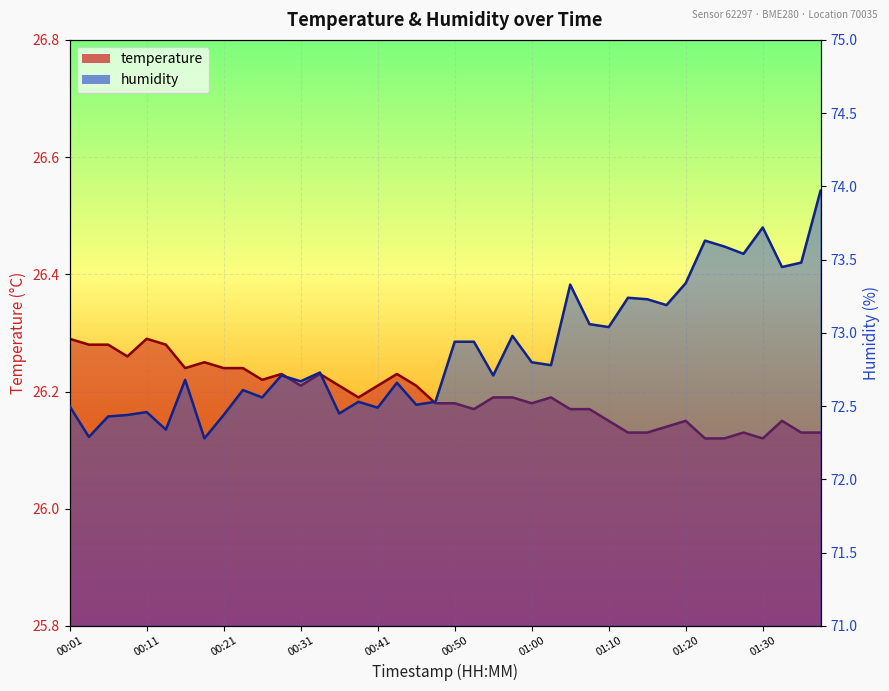

At how many categories does at least one series exceed 26?

40